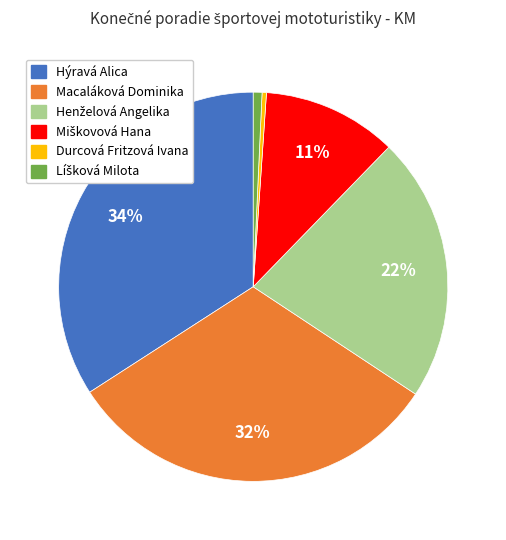

True or false: Macaláková Dominika accounts for 26% of the total.

False